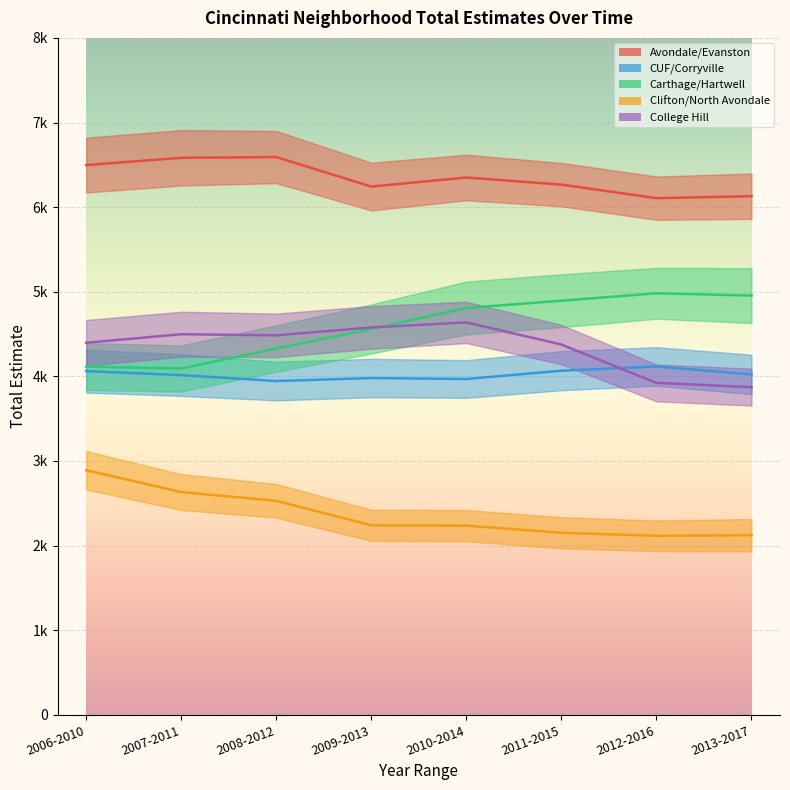

True or false: Clifton/North Avondale and Carthage/Hartwell intersect in this chart.

False